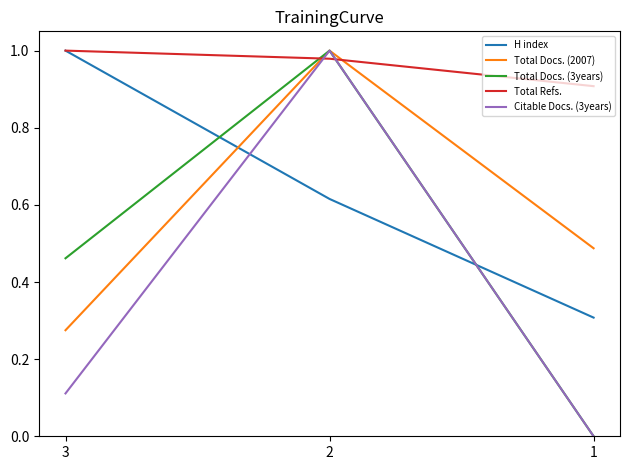

How many distinct data groups are displayed?

5